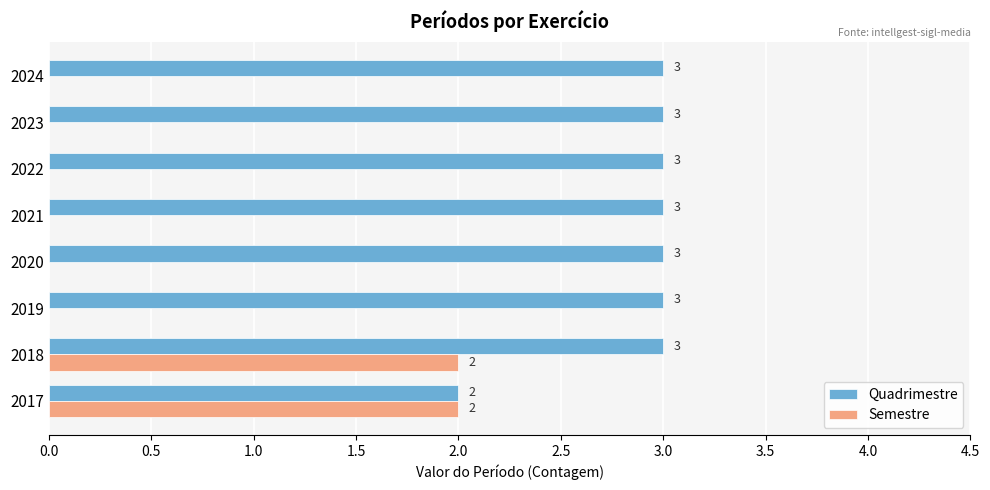

True or false: Quadrimestre has a value of 3 at 2019.

True